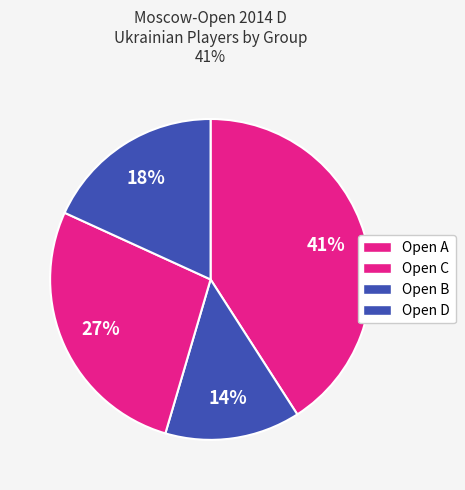

Rank the categories by value from lowest to highest.

Open B, Open D, Open C, Open A